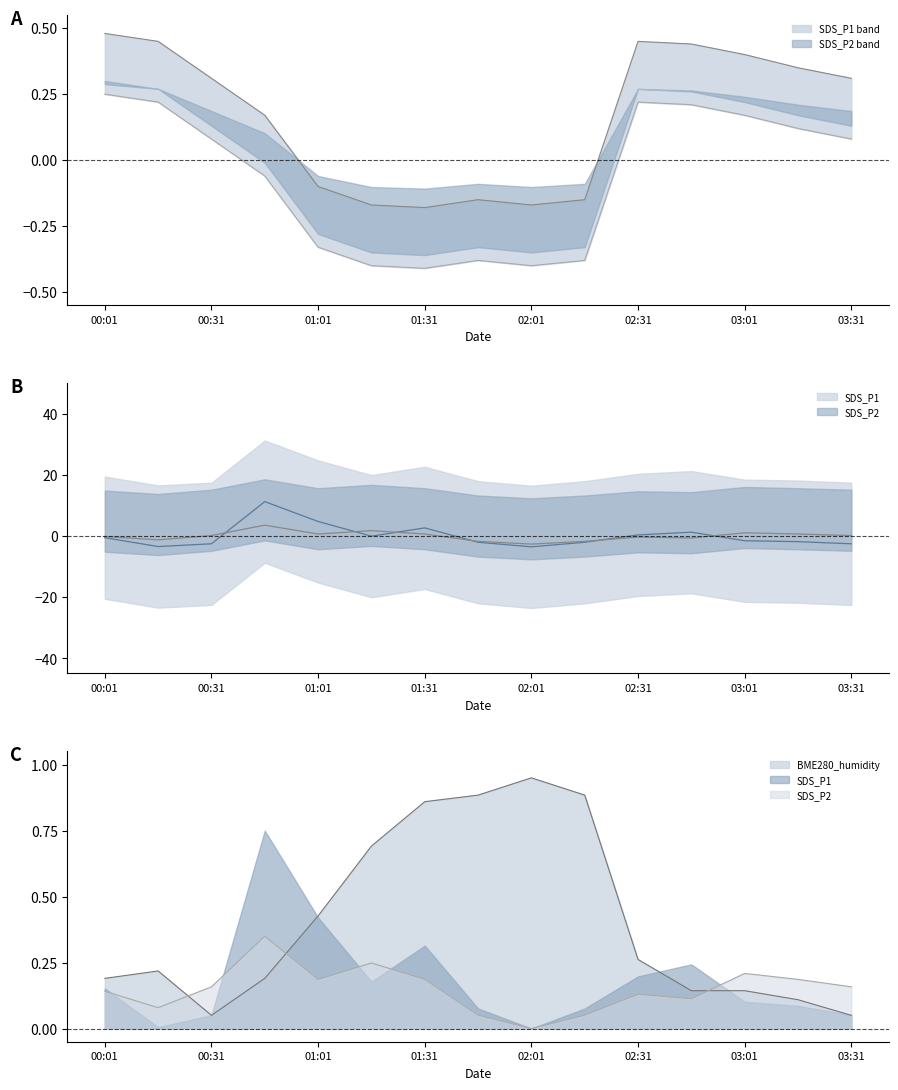

What is the difference between the highest and lowest values at 00:46?

11.3